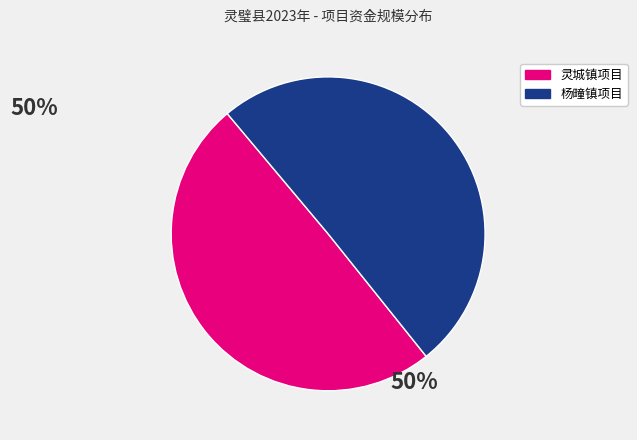

Is there a majority slice in this chart?

Yes